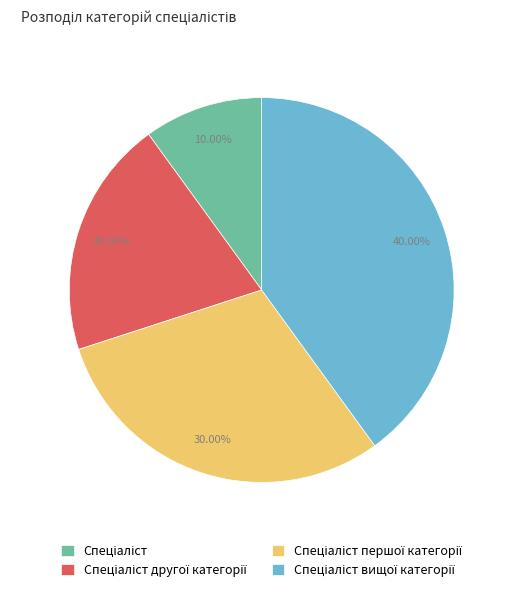

Does any single category account for the majority?

No